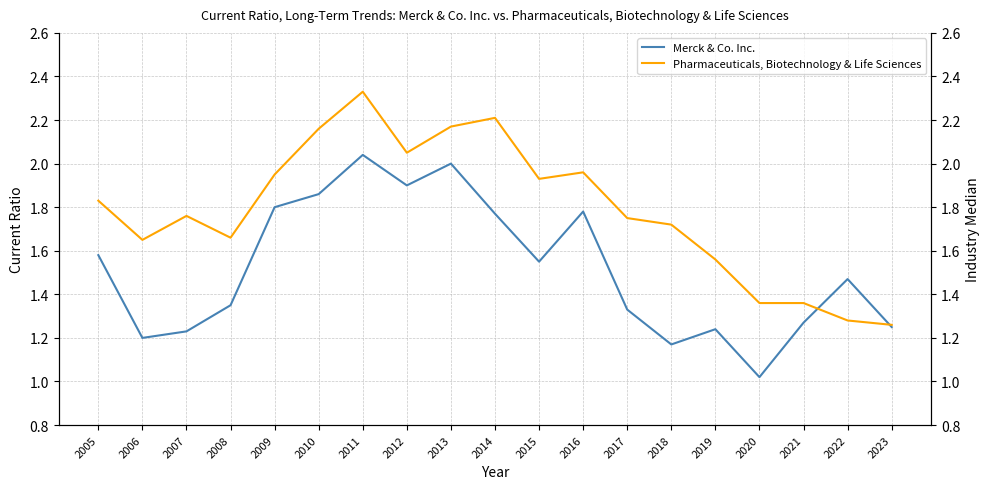

Reading left to right, list all the values displayed in this chart.

Merck & Co. Inc.: 2005=1.6	2006=1.2	2007=1.2	2008=1.4	2009=1.8	2010=1.9	2011=2.0	2012=1.9	2013=2.0	2014=1.8	2015=1.6	2016=1.8	2017=1.3	2018=1.2	2019=1.2	2020=1.0	2021=1.3	2022=1.5	2023=1.2
Pharmaceuticals, Biotechnology & Life Sciences: 2005=1.8	2006=1.6	2007=1.8	2008=1.7	2009=1.9	2010=2.2	2011=2.3	2012=2.0	2013=2.2	2014=2.2	2015=1.9	2016=2.0	2017=1.8	2018=1.7	2019=1.6	2020=1.4	2021=1.4	2022=1.3	2023=1.3